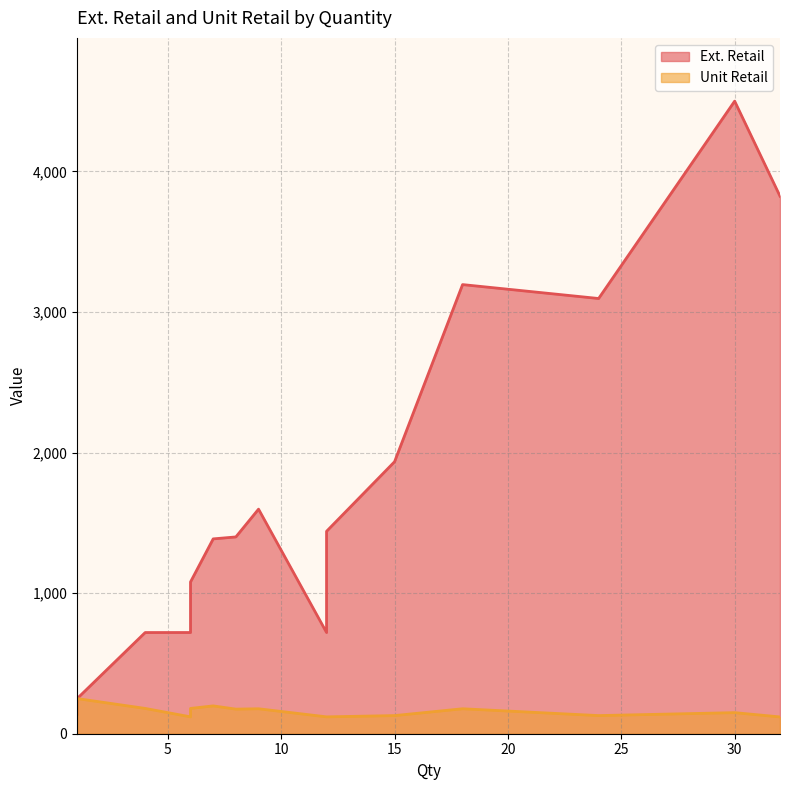

How many lines are shown in the chart?

2